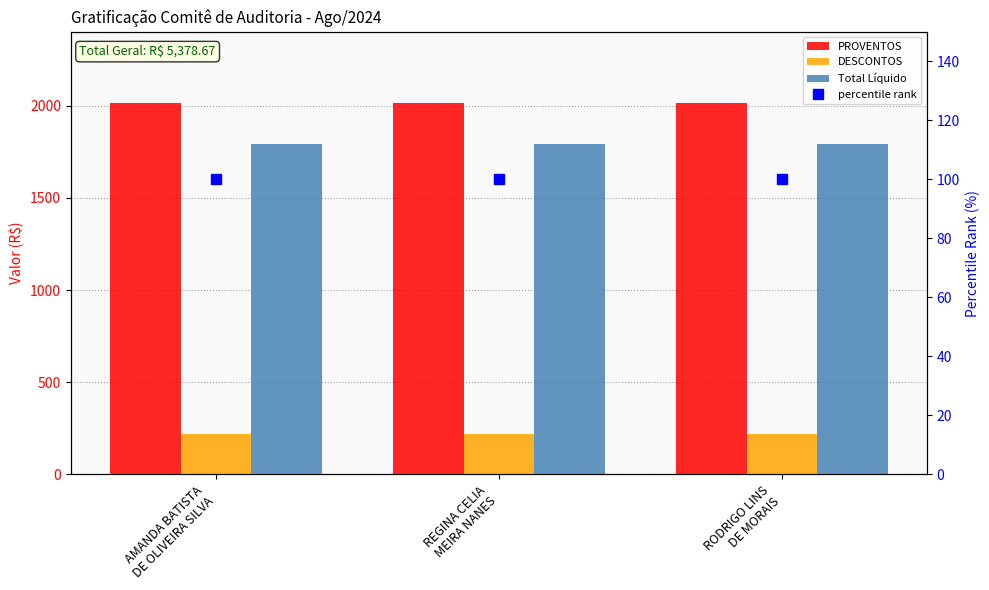

What are all the series names shown in the legend?

PROVENTOS, DESCONTOS, Total Líquido, percentile rank